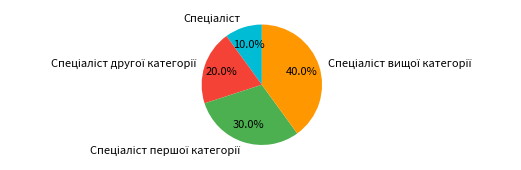

Count the number of slices in the pie.

4